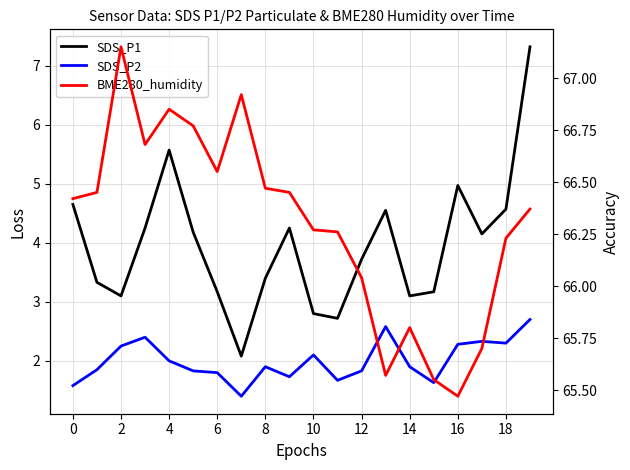

True or false: SDS_P2 and BME280_humidity cross at least once.

False